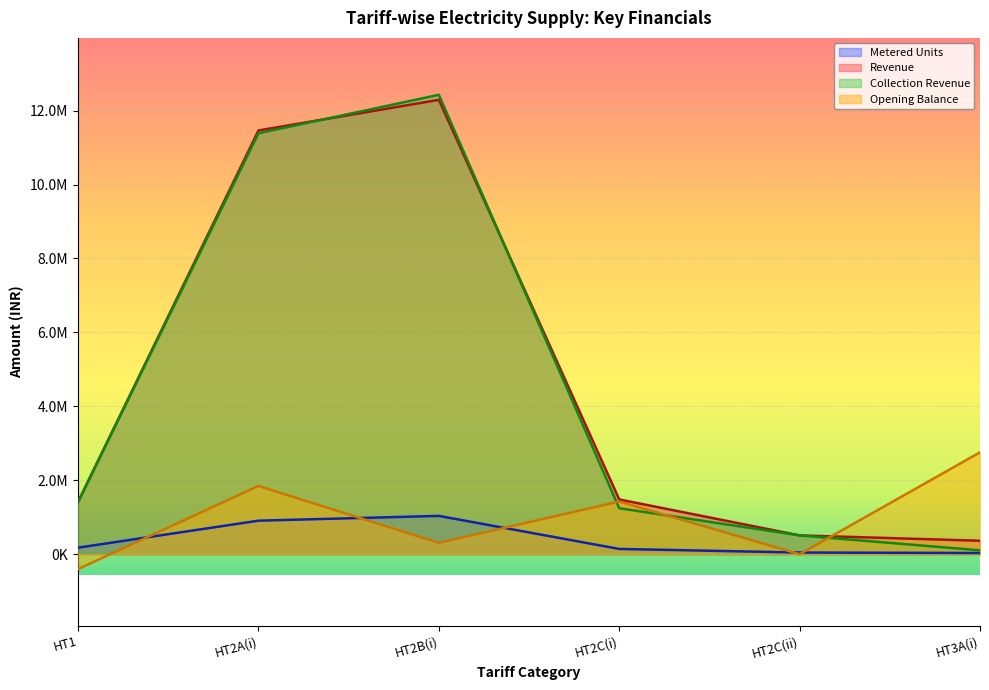

Which series has the widest spread of values?

Collection Revenue